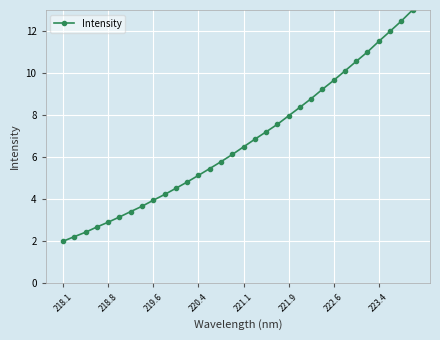

What is the value of the 22nd point from the left?

8.4